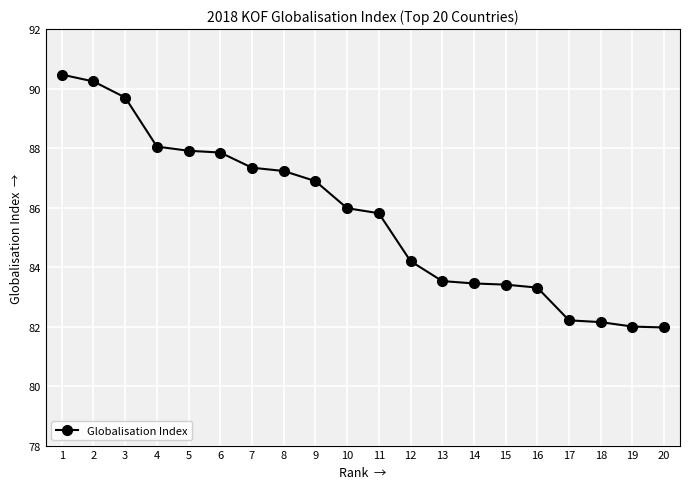

What is the greatest value displayed?

90.5